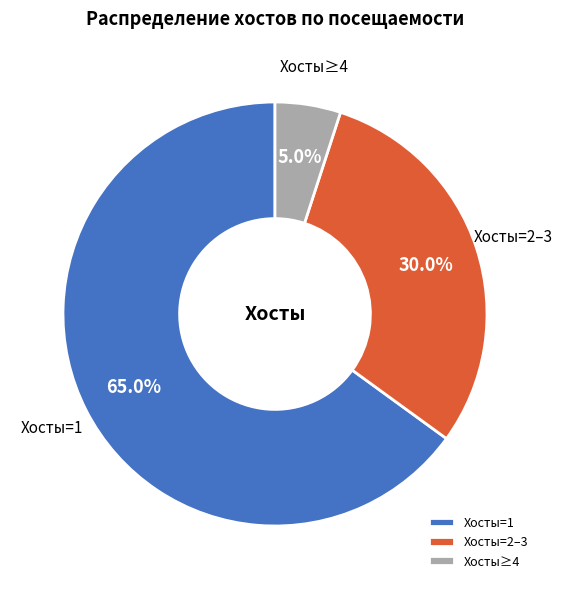

Approximately how many times larger is the value at Хосты=1 compared to Хосты=2–3?

2.2